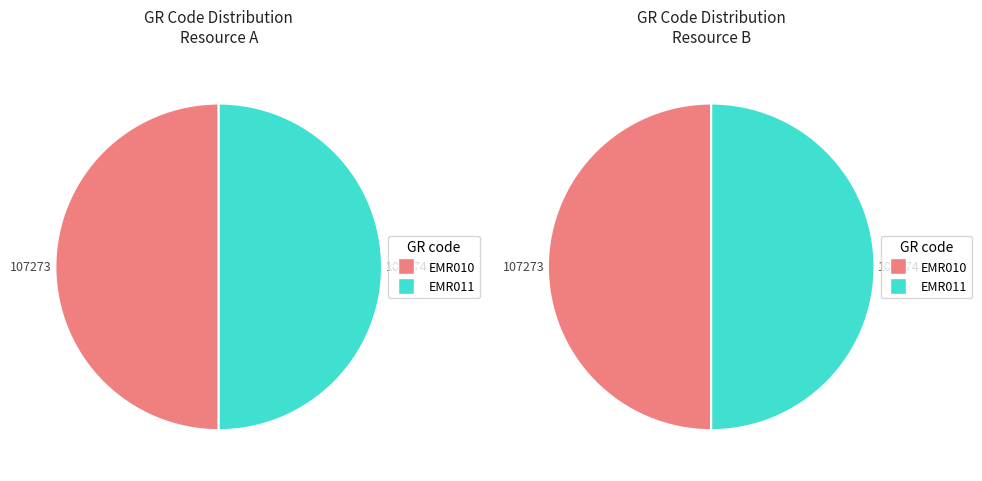

What portion of the pie excludes EMR011?

50.0%